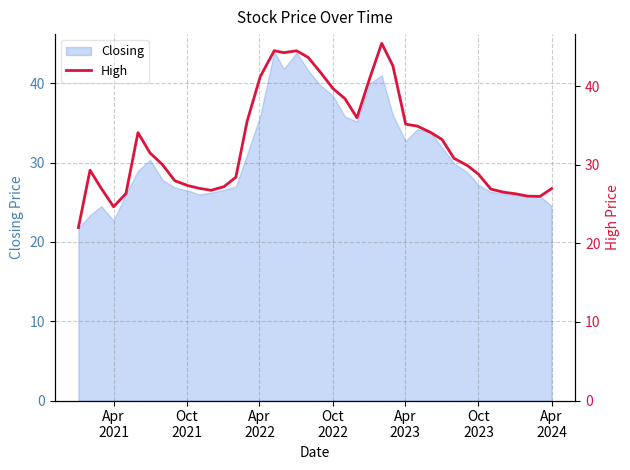

What is the minimum value for Closing?

21.8